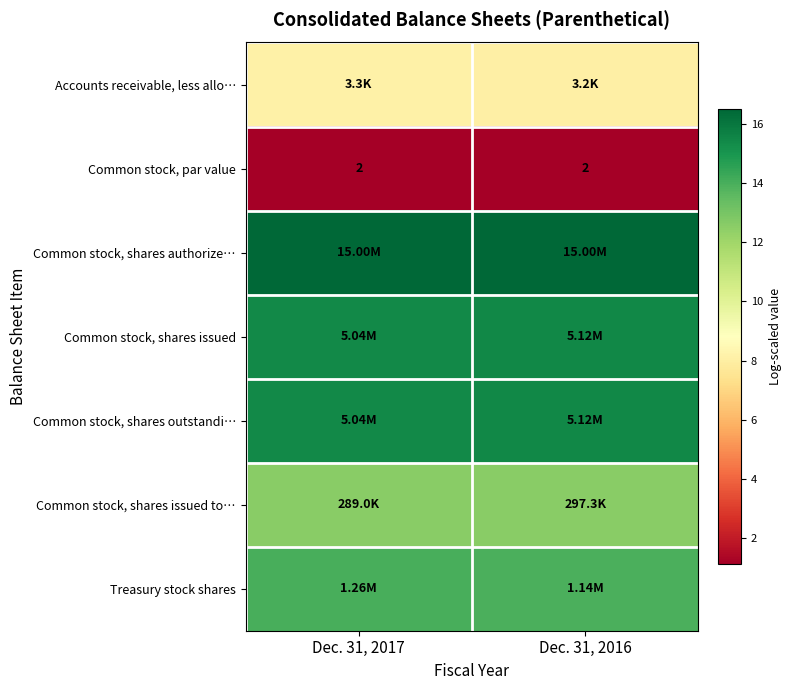

At which label is Treasury stock shares closest to 13?

Dec. 31, 2016